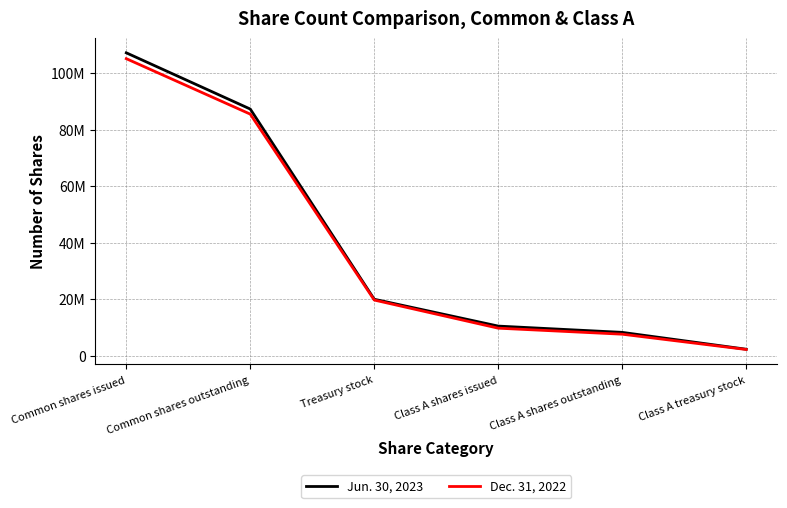

List the labels in order of Jun. 30, 2023 value, smallest first.

Class A treasury stock, Class A shares outstanding, Class A shares issued, Treasury stock, Common shares outstanding, Common shares issued